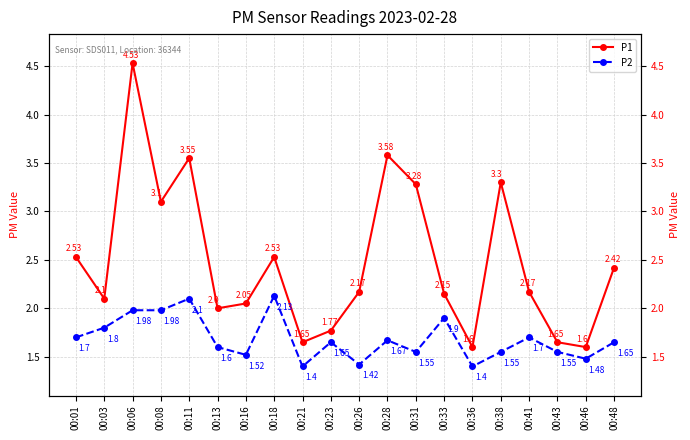

What is the spread (max minus min) of values at 00:41?

0.5